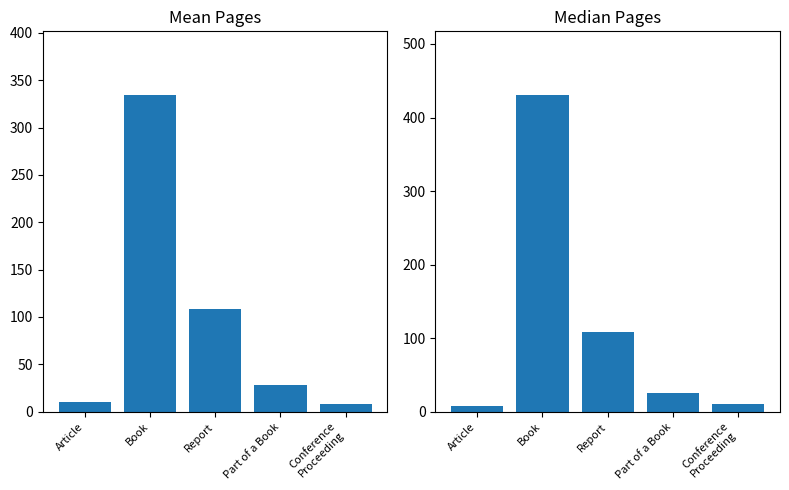

List the series in order of their peak value, highest first.

Median Pages, Mean Pages